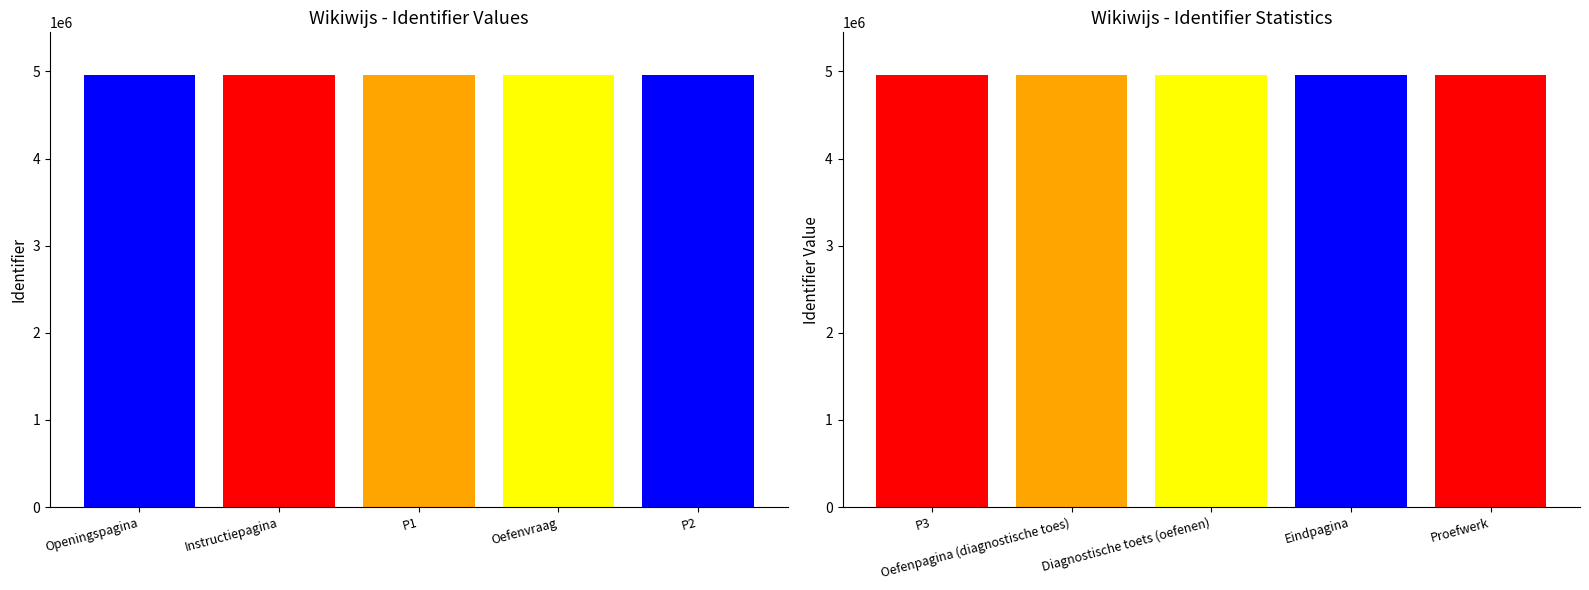

How many values exceed 4953477?

4